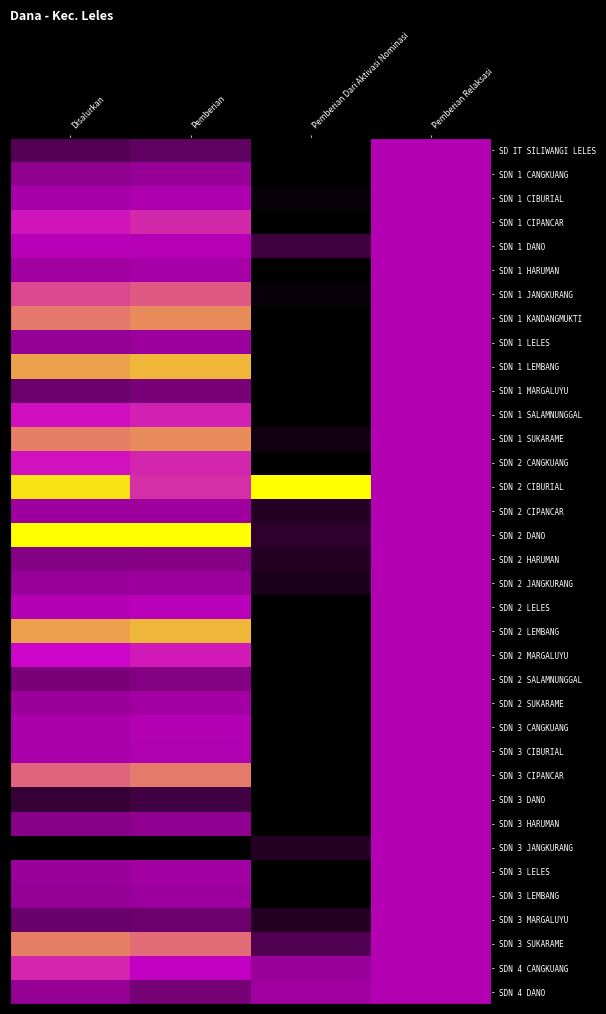

Reading left to right, transcribe all the data shown in this chart.

SD IT SILIWANGI LELES: Disalurkan=0.2	Pemberian=0.2	Pemberian Dari Aktivasi Nominasi=0.0	Pemberian Relaksasi=0.5
SDN 1 CANGKUANG: Disalurkan=0.4	Pemberian=0.4	Pemberian Dari Aktivasi Nominasi=0.0	Pemberian Relaksasi=0.5
SDN 1 CIBURIAL: Disalurkan=0.5	Pemberian=0.5	Pemberian Dari Aktivasi Nominasi=0.0	Pemberian Relaksasi=0.5
SDN 1 CIPANCAR: Disalurkan=0.6	Pemberian=0.7	Pemberian Dari Aktivasi Nominasi=0.0	Pemberian Relaksasi=0.5
SDN 1 DANO: Disalurkan=0.5	Pemberian=0.5	Pemberian Dari Aktivasi Nominasi=0.1	Pemberian Relaksasi=0.5
SDN 1 HARUMAN: Disalurkan=0.4	Pemberian=0.5	Pemberian Dari Aktivasi Nominasi=0.0	Pemberian Relaksasi=0.5
SDN 1 JANGKURANG: Disalurkan=0.7	Pemberian=0.7	Pemberian Dari Aktivasi Nominasi=0.0	Pemberian Relaksasi=0.5
SDN 1 KANDANGMUKTI: Disalurkan=0.8	Pemberian=0.8	Pemberian Dari Aktivasi Nominasi=0.0	Pemberian Relaksasi=0.5
SDN 1 LELES: Disalurkan=0.4	Pemberian=0.4	Pemberian Dari Aktivasi Nominasi=0.0	Pemberian Relaksasi=0.5
SDN 1 LEMBANG: Disalurkan=0.9	Pemberian=0.9	Pemberian Dari Aktivasi Nominasi=0.0	Pemberian Relaksasi=0.5
SDN 1 MARGALUYU: Disalurkan=0.3	Pemberian=0.3	Pemberian Dari Aktivasi Nominasi=0.0	Pemberian Relaksasi=0.5
SDN 1 SALAMNUNGGAL: Disalurkan=0.6	Pemberian=0.7	Pemberian Dari Aktivasi Nominasi=0.0	Pemberian Relaksasi=0.5
SDN 1 SUKARAME: Disalurkan=0.8	Pemberian=0.8	Pemberian Dari Aktivasi Nominasi=0.0	Pemberian Relaksasi=0.5
SDN 2 CANGKUANG: Disalurkan=0.6	Pemberian=0.7	Pemberian Dari Aktivasi Nominasi=0.0	Pemberian Relaksasi=0.5
SDN 2 CIBURIAL: Disalurkan=1.0	Pemberian=0.7	Pemberian Dari Aktivasi Nominasi=1.0	Pemberian Relaksasi=0.5
SDN 2 CIPANCAR: Disalurkan=0.4	Pemberian=0.4	Pemberian Dari Aktivasi Nominasi=0.1	Pemberian Relaksasi=0.5
SDN 2 DANO: Disalurkan=1.0	Pemberian=1.0	Pemberian Dari Aktivasi Nominasi=0.1	Pemberian Relaksasi=0.5
SDN 2 HARUMAN: Disalurkan=0.3	Pemberian=0.3	Pemberian Dari Aktivasi Nominasi=0.1	Pemberian Relaksasi=0.5
SDN 2 JANGKURANG: Disalurkan=0.4	Pemberian=0.4	Pemberian Dari Aktivasi Nominasi=0.1	Pemberian Relaksasi=0.5
SDN 2 LELES: Disalurkan=0.5	Pemberian=0.5	Pemberian Dari Aktivasi Nominasi=0.0	Pemberian Relaksasi=0.5
SDN 2 LEMBANG: Disalurkan=0.9	Pemberian=0.9	Pemberian Dari Aktivasi Nominasi=0.0	Pemberian Relaksasi=0.5
SDN 2 MARGALUYU: Disalurkan=0.6	Pemberian=0.6	Pemberian Dari Aktivasi Nominasi=0.0	Pemberian Relaksasi=0.5
SDN 2 SALAMNUNGGAL: Disalurkan=0.3	Pemberian=0.3	Pemberian Dari Aktivasi Nominasi=0.0	Pemberian Relaksasi=0.5
SDN 2 SUKARAME: Disalurkan=0.4	Pemberian=0.4	Pemberian Dari Aktivasi Nominasi=0.0	Pemberian Relaksasi=0.5
SDN 3 CANGKUANG: Disalurkan=0.5	Pemberian=0.5	Pemberian Dari Aktivasi Nominasi=0.0	Pemberian Relaksasi=0.5
SDN 3 CIBURIAL: Disalurkan=0.5	Pemberian=0.5	Pemberian Dari Aktivasi Nominasi=0.0	Pemberian Relaksasi=0.5
SDN 3 CIPANCAR: Disalurkan=0.8	Pemberian=0.8	Pemberian Dari Aktivasi Nominasi=0.0	Pemberian Relaksasi=0.5
SDN 3 DANO: Disalurkan=0.1	Pemberian=0.2	Pemberian Dari Aktivasi Nominasi=0.0	Pemberian Relaksasi=0.5
SDN 3 HARUMAN: Disalurkan=0.3	Pemberian=0.4	Pemberian Dari Aktivasi Nominasi=0.0	Pemberian Relaksasi=0.5
SDN 3 JANGKURANG: Disalurkan=0.0	Pemberian=0.0	Pemberian Dari Aktivasi Nominasi=0.1	Pemberian Relaksasi=0.5
SDN 3 LELES: Disalurkan=0.4	Pemberian=0.4	Pemberian Dari Aktivasi Nominasi=0.0	Pemberian Relaksasi=0.5
SDN 3 LEMBANG: Disalurkan=0.4	Pemberian=0.4	Pemberian Dari Aktivasi Nominasi=0.0	Pemberian Relaksasi=0.5
SDN 3 MARGALUYU: Disalurkan=0.3	Pemberian=0.3	Pemberian Dari Aktivasi Nominasi=0.1	Pemberian Relaksasi=0.5
SDN 3 SUKARAME: Disalurkan=0.8	Pemberian=0.8	Pemberian Dari Aktivasi Nominasi=0.2	Pemberian Relaksasi=0.5
SDN 4 CANGKUANG: Disalurkan=0.7	Pemberian=0.6	Pemberian Dari Aktivasi Nominasi=0.4	Pemberian Relaksasi=0.5
SDN 4 DANO: Disalurkan=0.4	Pemberian=0.3	Pemberian Dari Aktivasi Nominasi=0.4	Pemberian Relaksasi=0.5